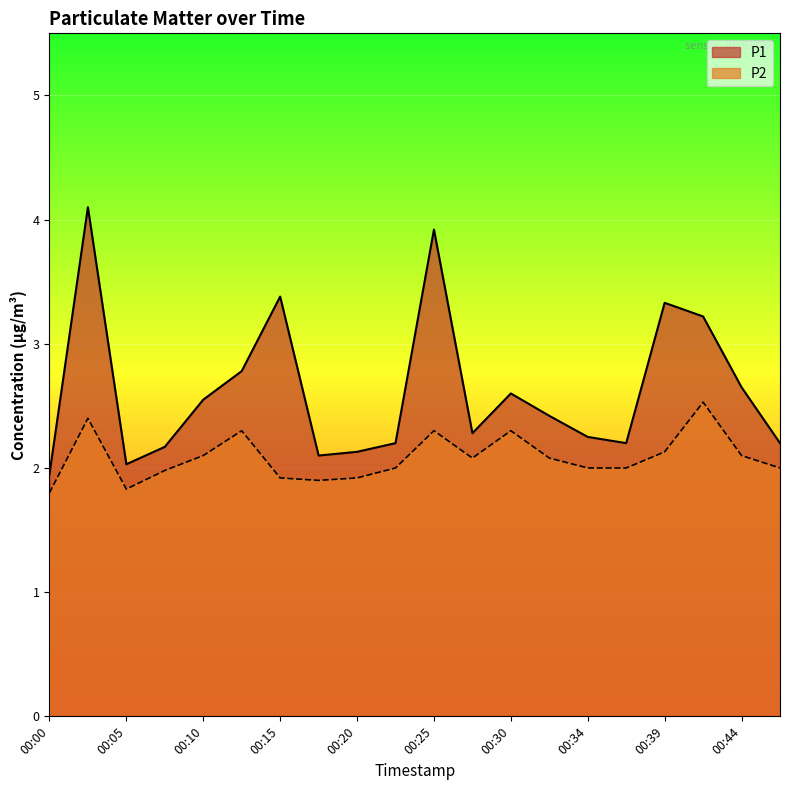

What are all the series names shown in the legend?

P1, P2